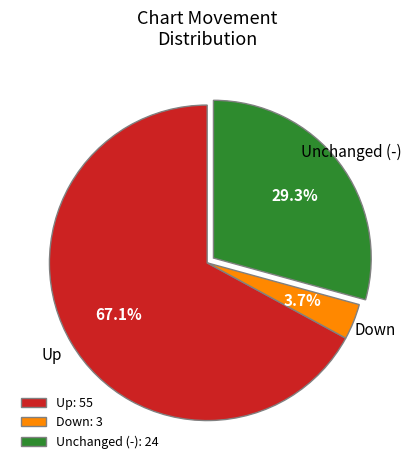

Which slice is the largest?

Up: 55